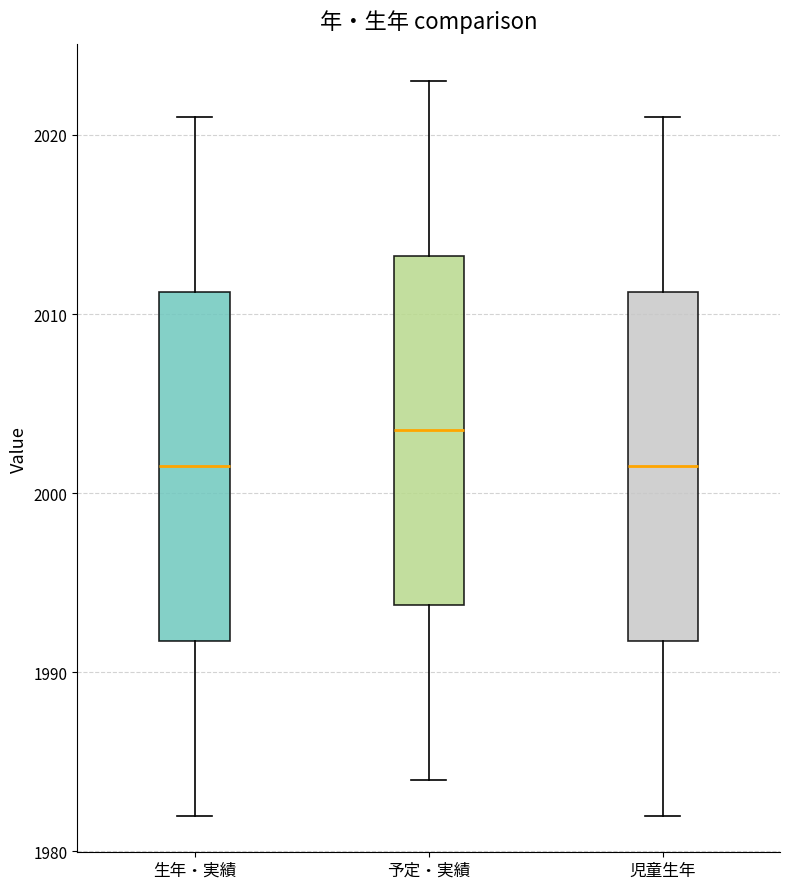

Reading left to right, read every box against the y-axis: the position of its median line, the range the box covers, and the ends of its whiskers. The values are not printed on the chart, so give them approximately, as read against the axis.

生年・実績: median 2002, box 1992 to 2011, whiskers 1982 to 2021
予定・実績: median 2004, box 1994 to 2013, whiskers 1984 to 2023
児童生年: median 2002, box 1992 to 2011, whiskers 1982 to 2021